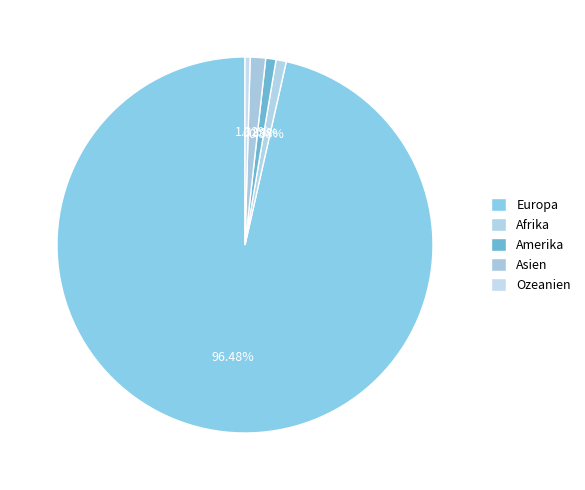

Which slice is the smallest?

Ozeanien